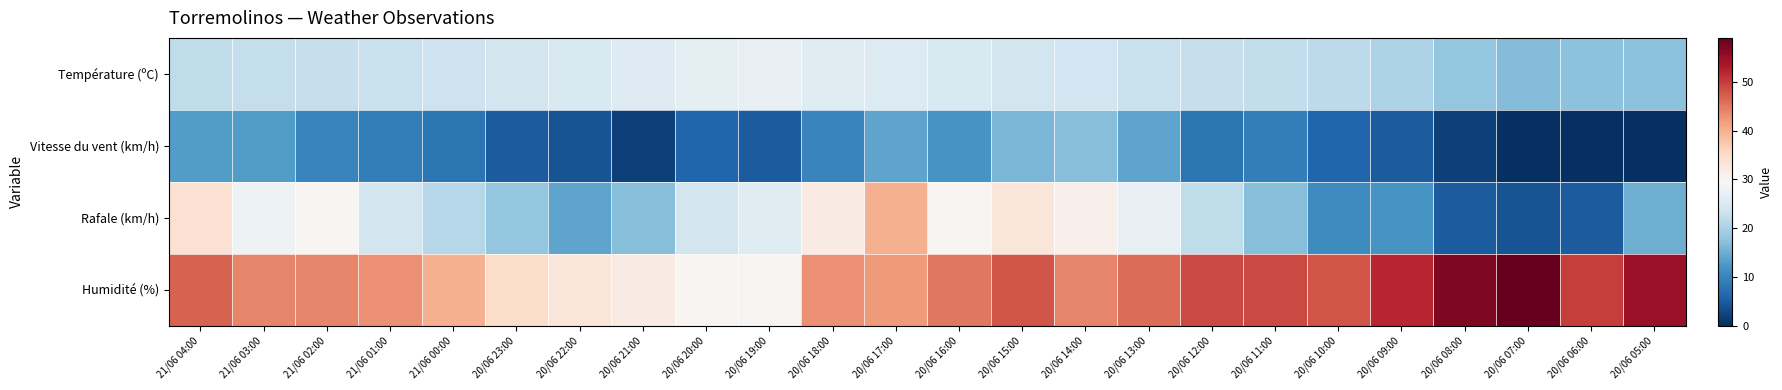

Rank the series by their maximum value, from lowest to highest.

Vitesse du vent (km/h), Température (ºC), Rafale (km/h), Humidité (%)